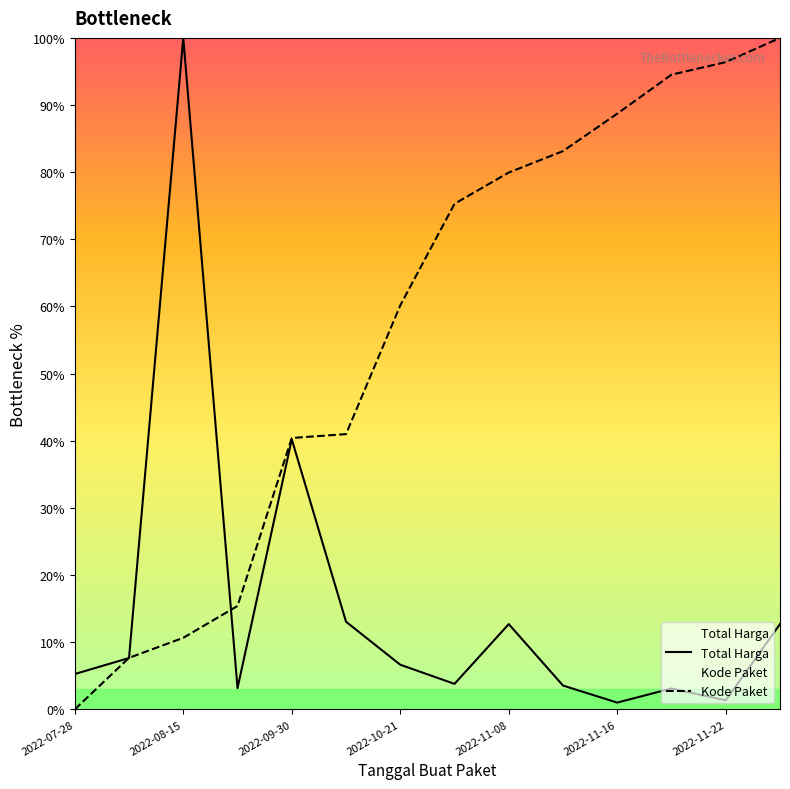

List the series in order of their overall mean, lowest first.

Total Harga, Kode Paket